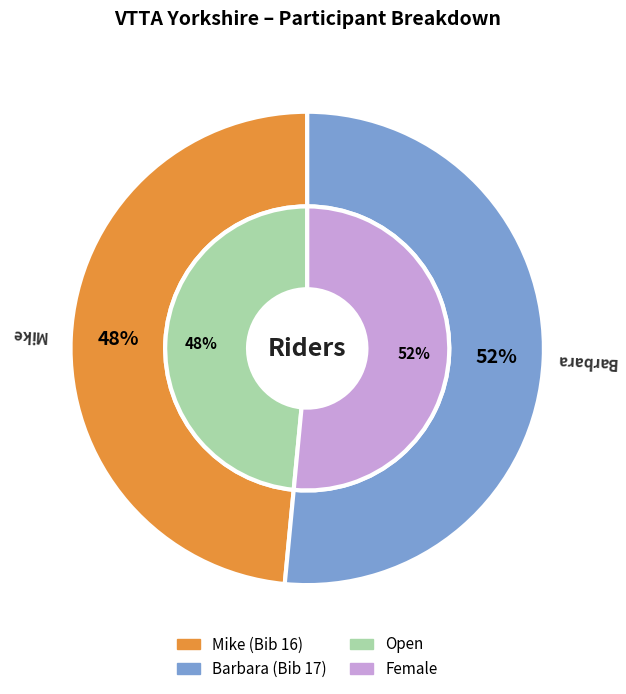

Which category has the smallest portion of the pie?

Mike